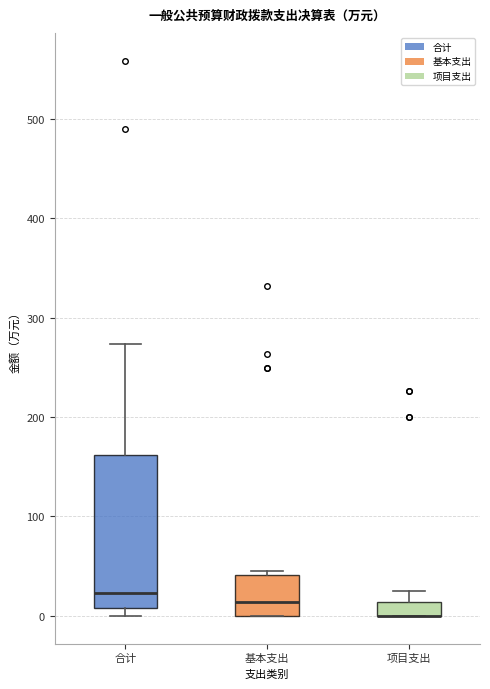

Which box is the tallest, from its lower edge to its upper edge?

合计